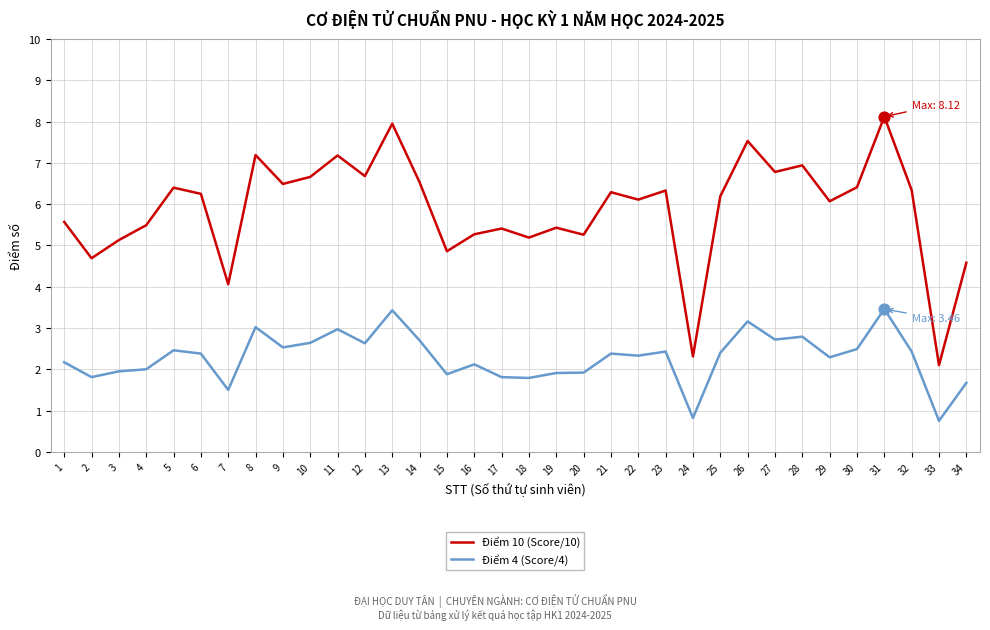

What is the total value across all series at 11?

10.2